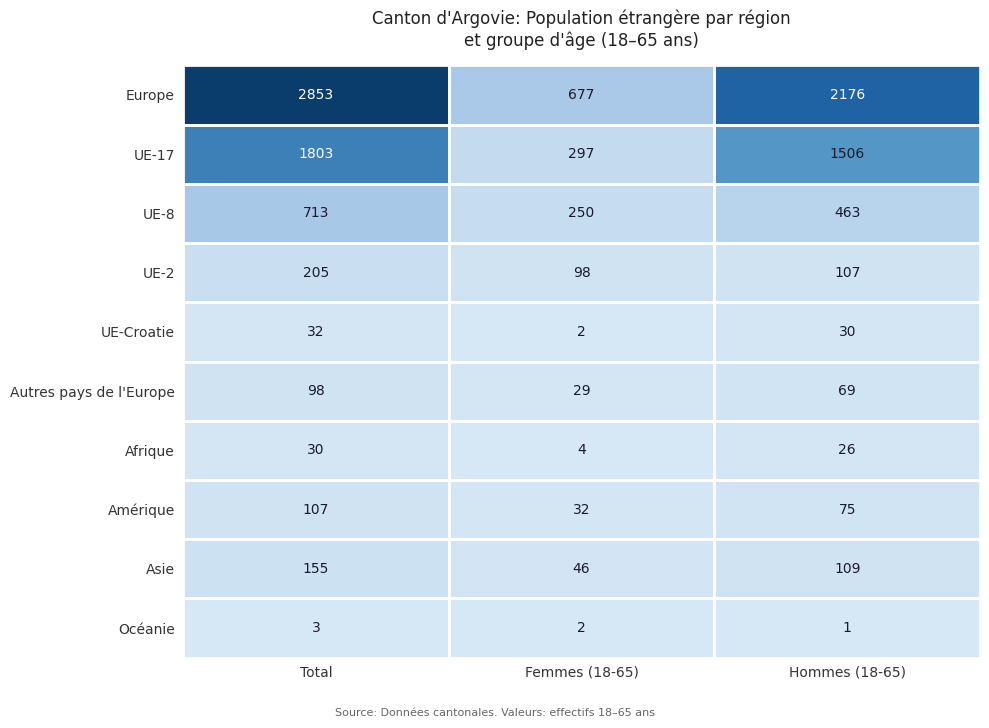

At which category is the sum across all series the highest?

Total